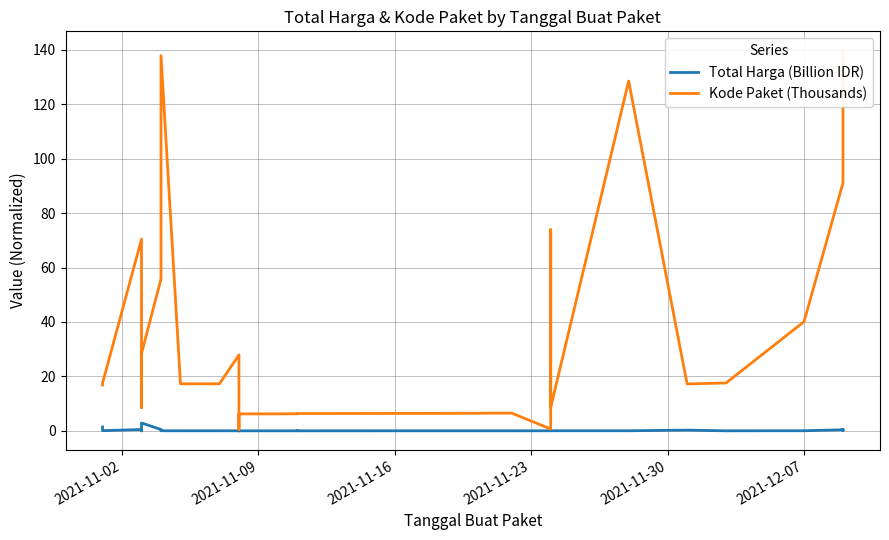

Does the chart have visible grid lines?

Yes